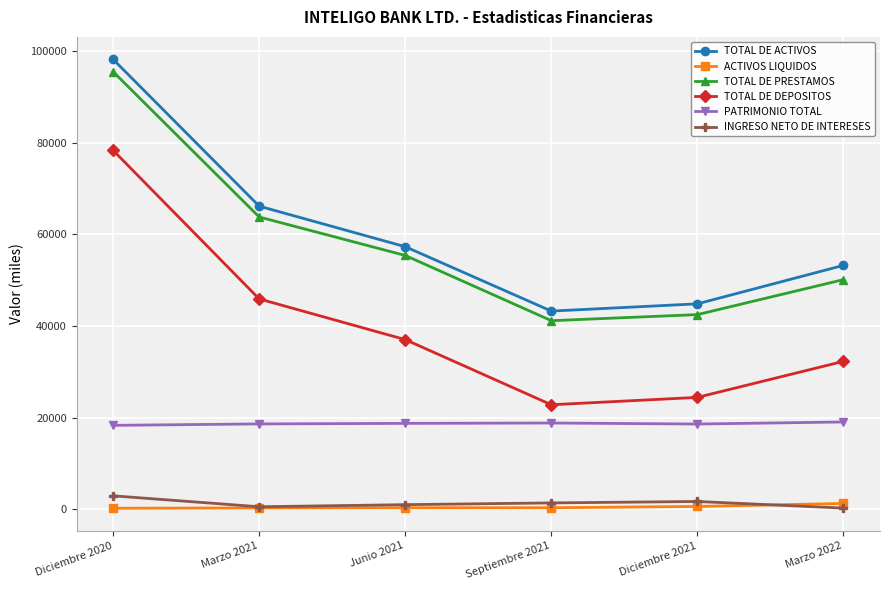

What position from the right is Marzo 2022?

1